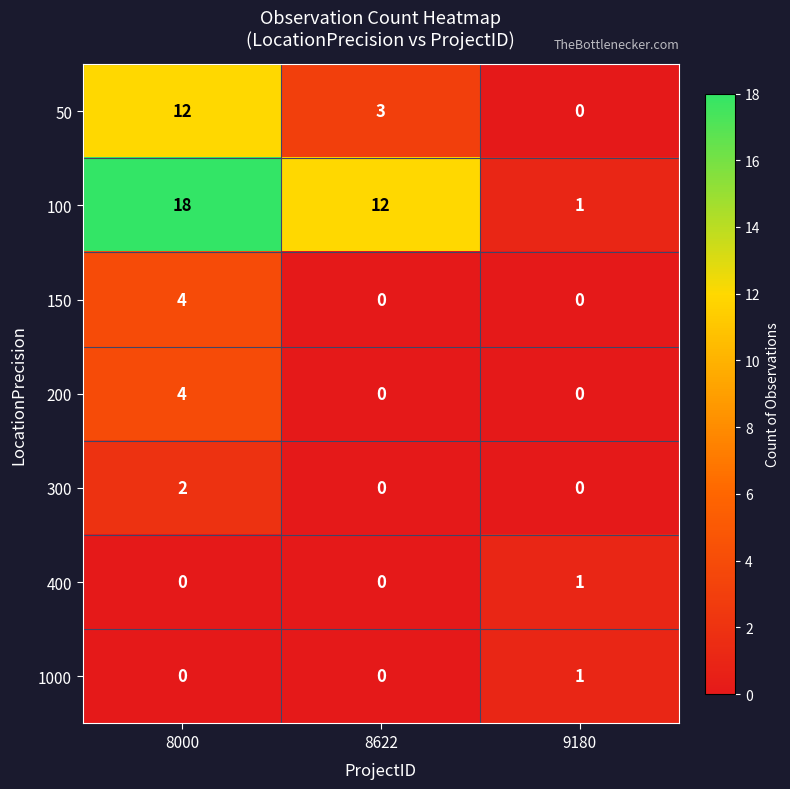

Which label corresponds to the largest value in the chart?

8000